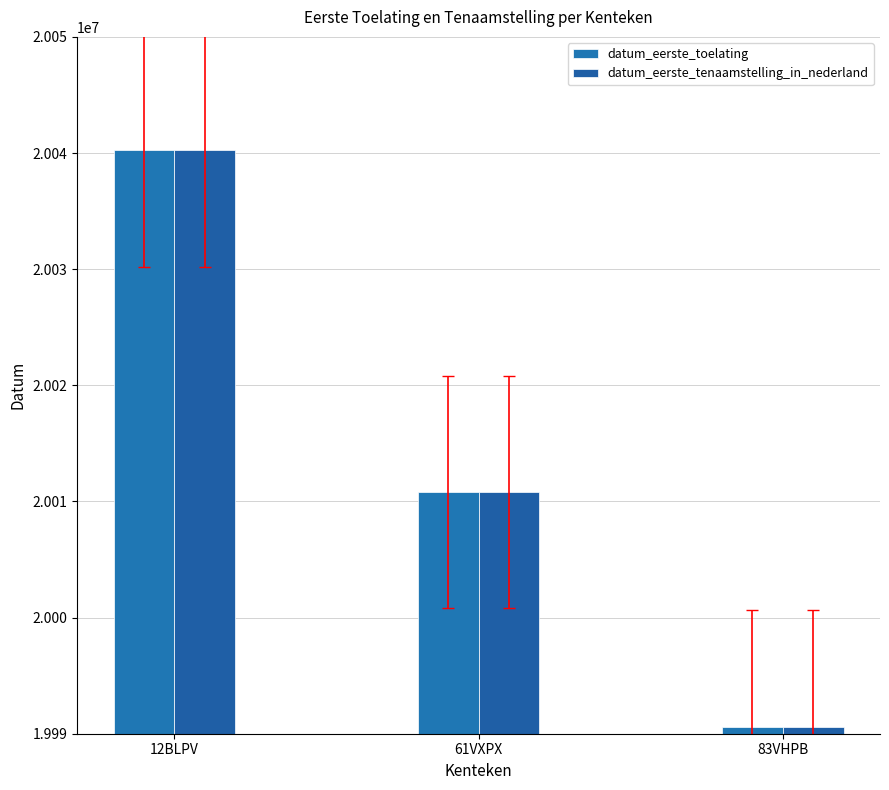

Reading left to right, extract all data points from this chart.

datum_eerste_toelating: 20040219	20010803	19990612
datum_eerste_tenaamstelling_in_nederland: 20040219	20010803	19990612